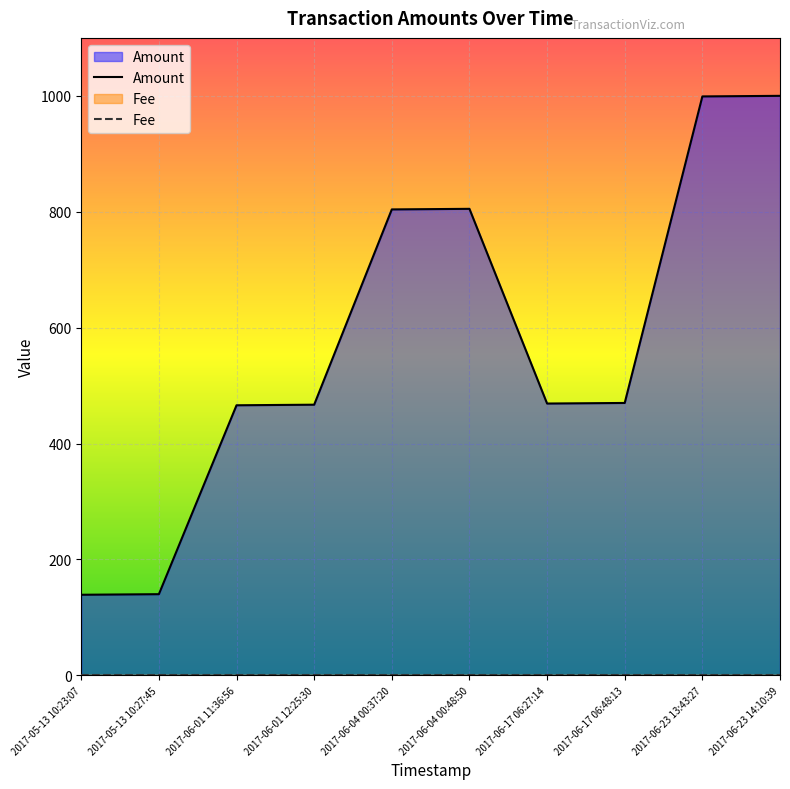

What is the difference between the maximum and minimum values in the Amount series?

861